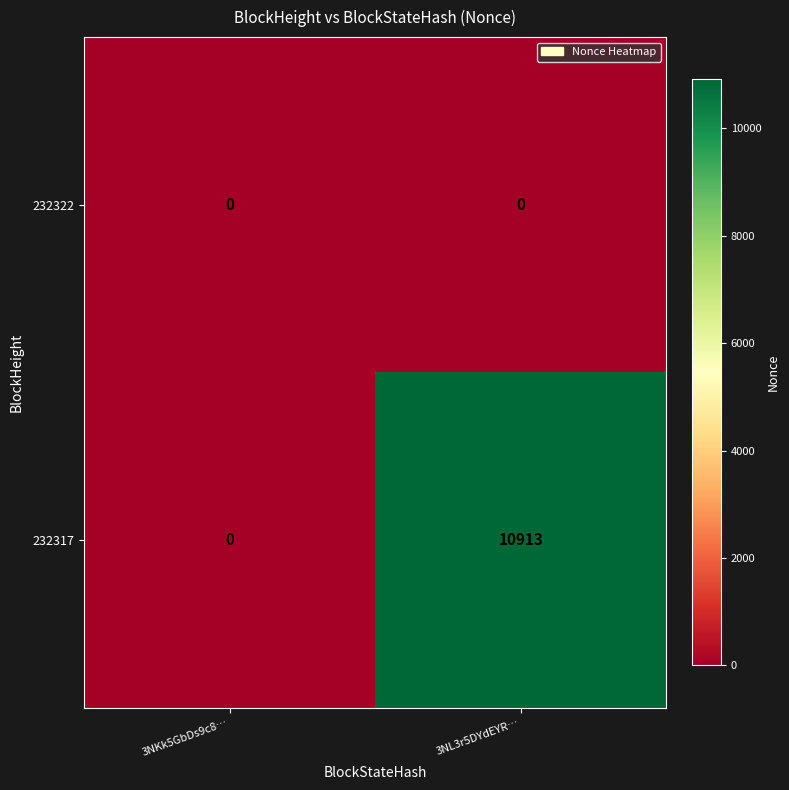

What is the difference between the 232317 values at 3NL3r5DYdEYR… and 3NKk5GbDs9c8…?

10913